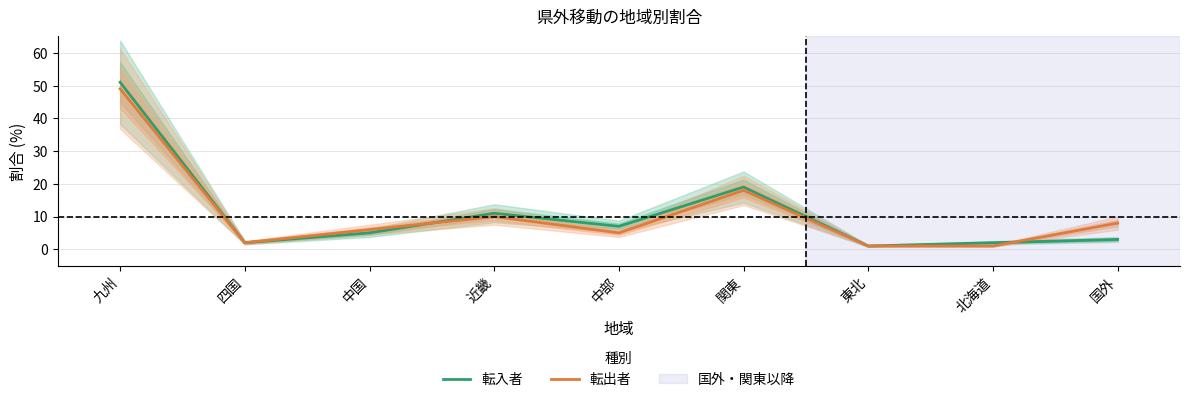

How many categories are shown in the chart?

9